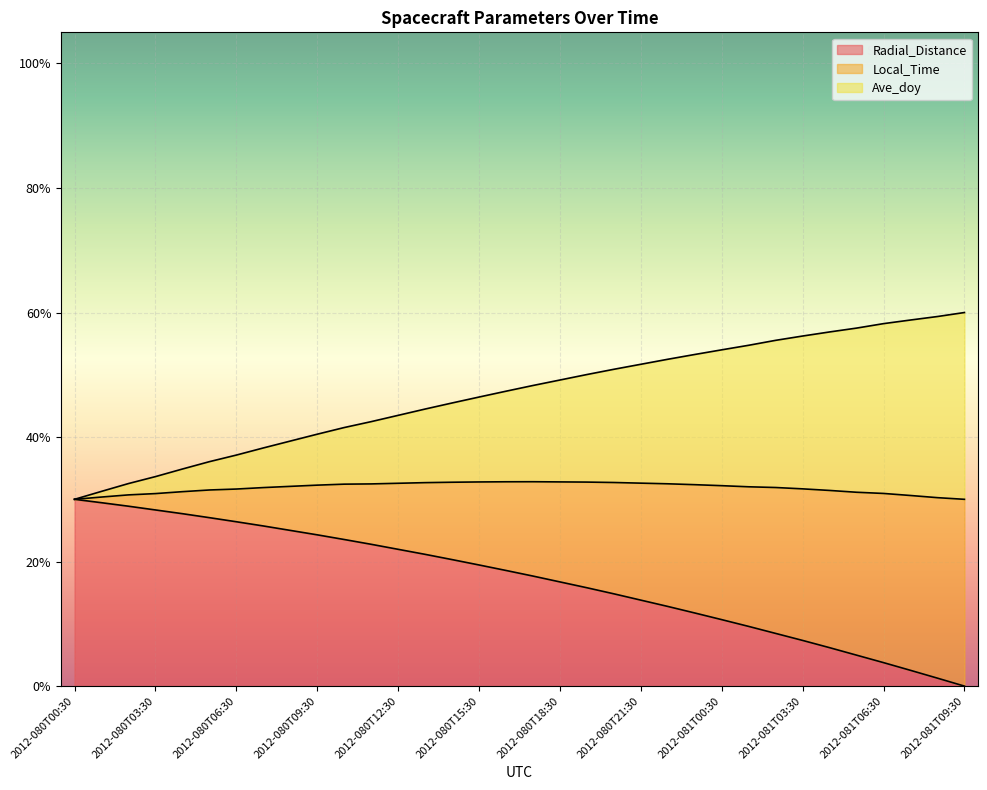

At which category is the sum across all series the highest?

2012-080T17:30